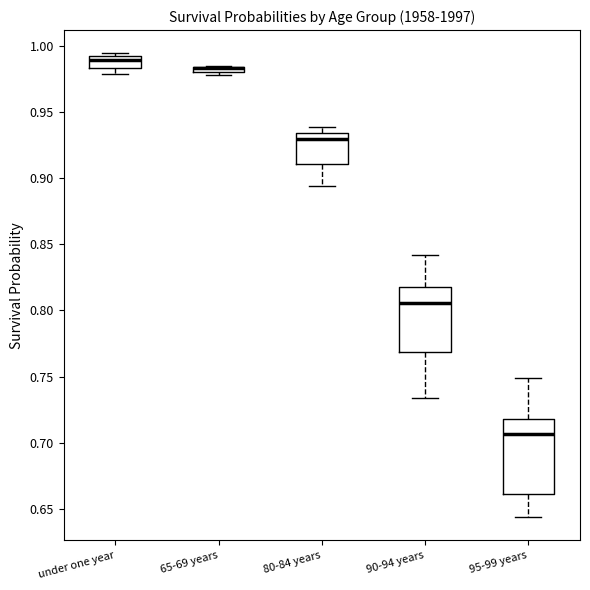

Which box is the tallest, from its lower edge to its upper edge?

95-99 years